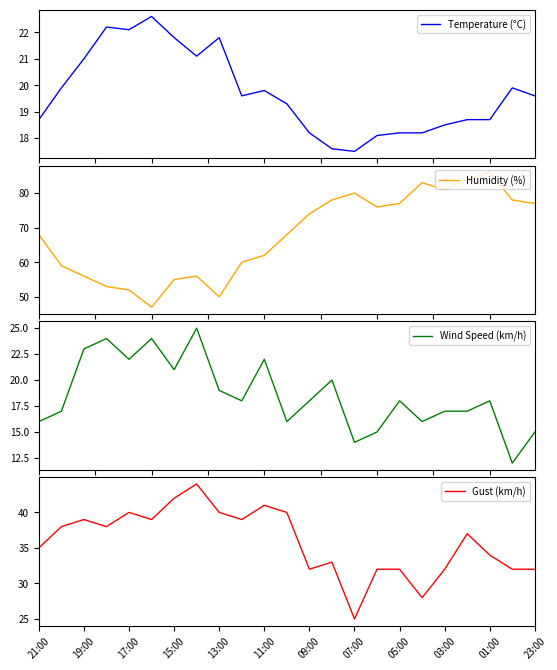

Is it true that Gust (km/h) equals 32 at 23:00?

True